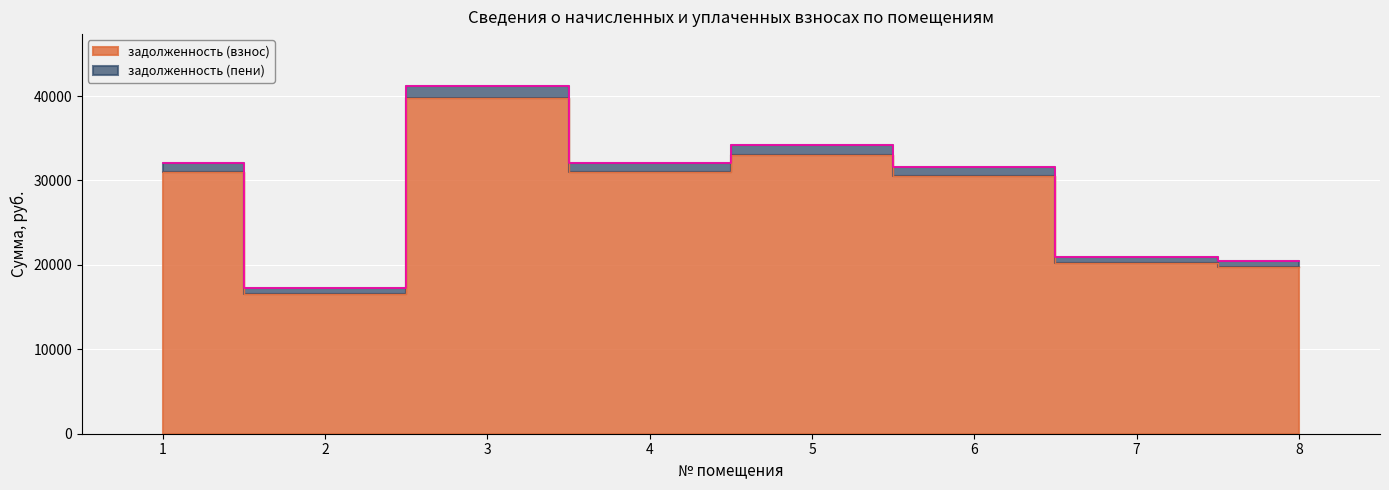

At which label is задолженность (взнос) closest to 28132?

6